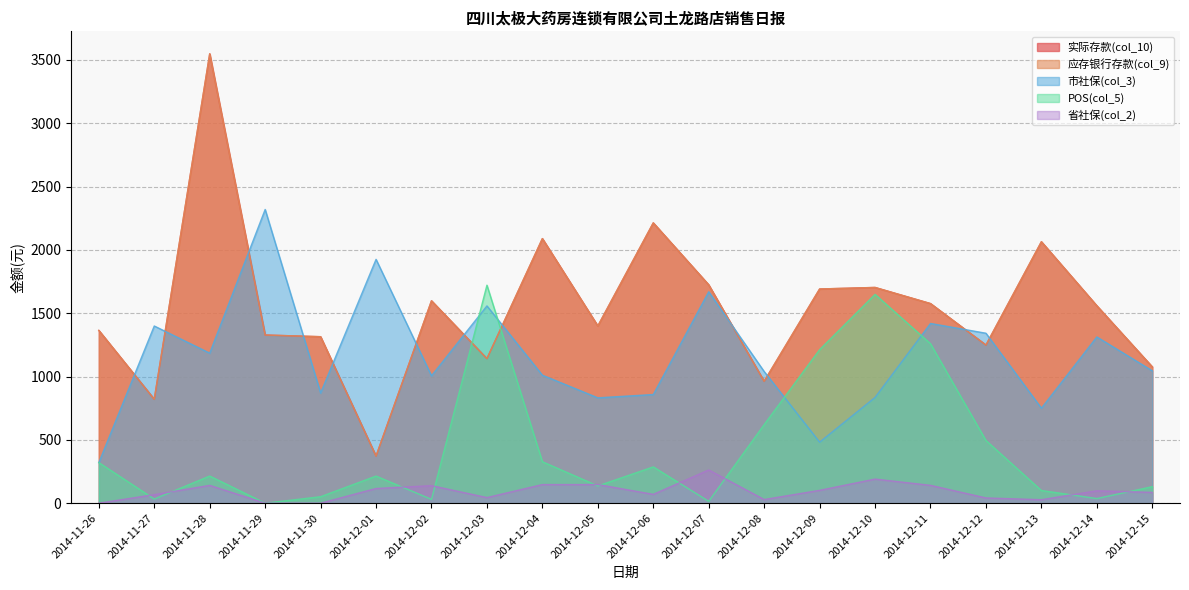

What is the approximate value of 应存银行存款(col_9) at 2014-12-09?

1691.3